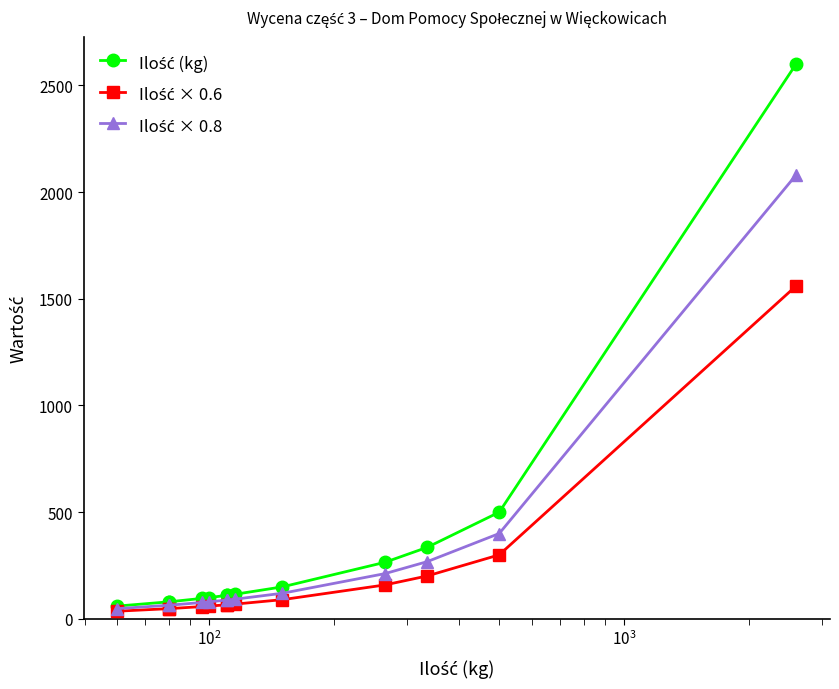

Reading left to right, transcribe all the data shown in this chart.

Ilość (kg): 60.0	80.0	80.0	96.0	100.0	110.0	110.0	115.0	150.0	265.0	335.0	500.0	2600.0
Ilość × 0.6: 36.0	48.0	48.0	57.6	60.0	66.0	66.0	69.0	90.0	159.0	201.0	300.0	1560.0
Ilość × 0.8: 48.0	64.0	64.0	76.8	80.0	88.0	88.0	92.0	120.0	212.0	268.0	400.0	2080.0